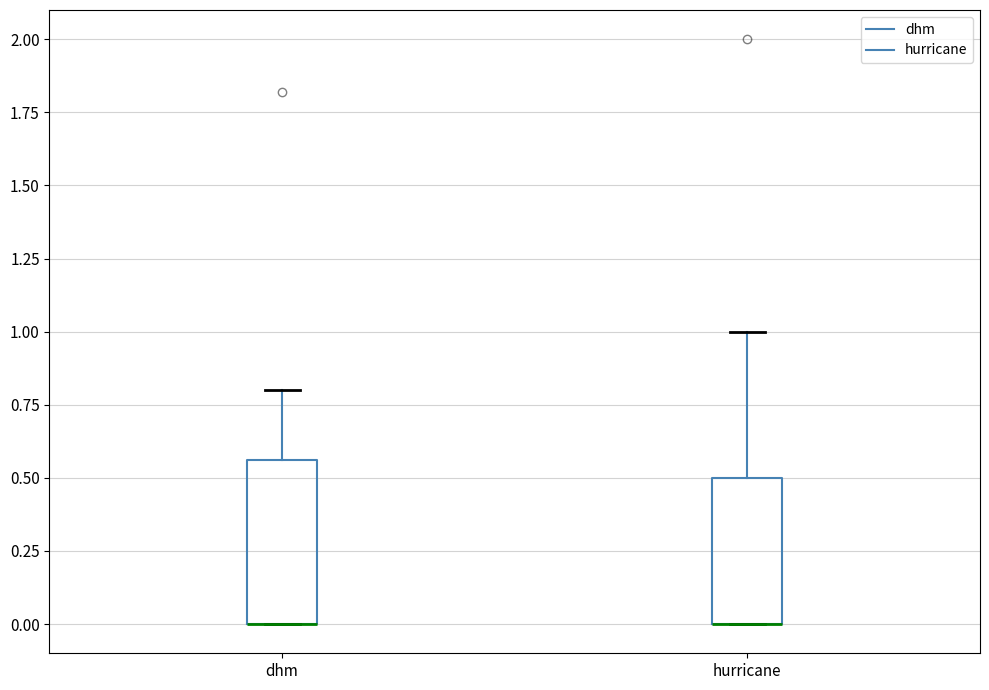

Where is the lower edge of the box for dhm on the y-axis? The values are not printed on the chart, so give them approximately, as read against the axis.

0.00